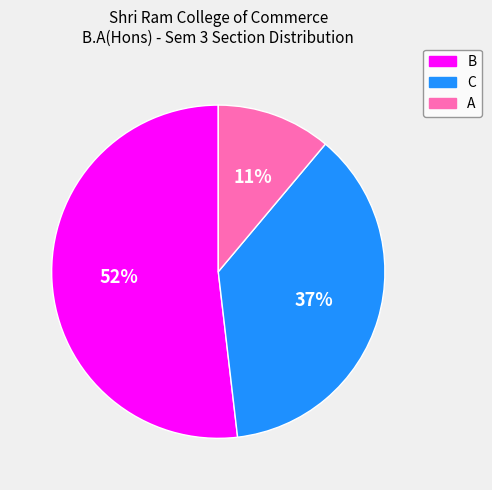

Is it true that B is 52% of the pie?

True